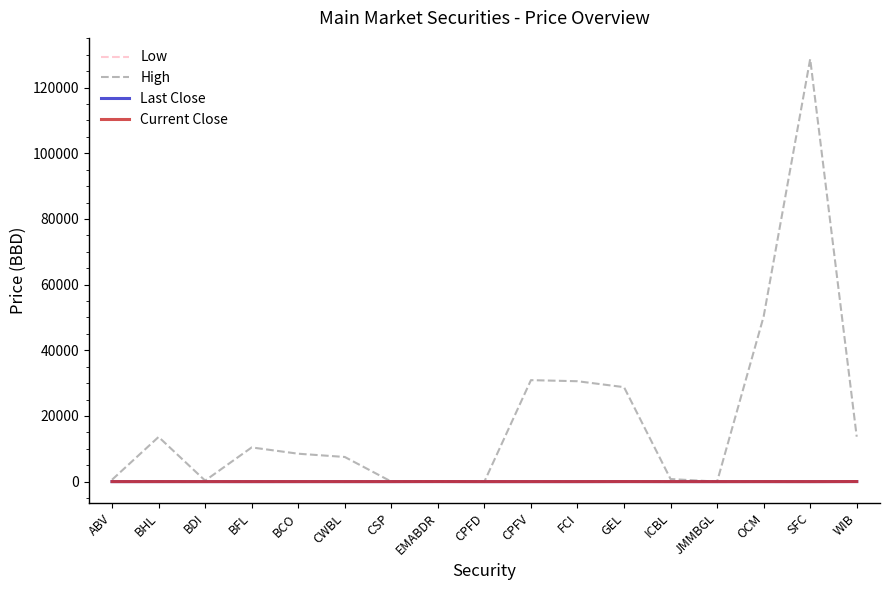

Which series changed the most between JMMBGL and SFC?

High